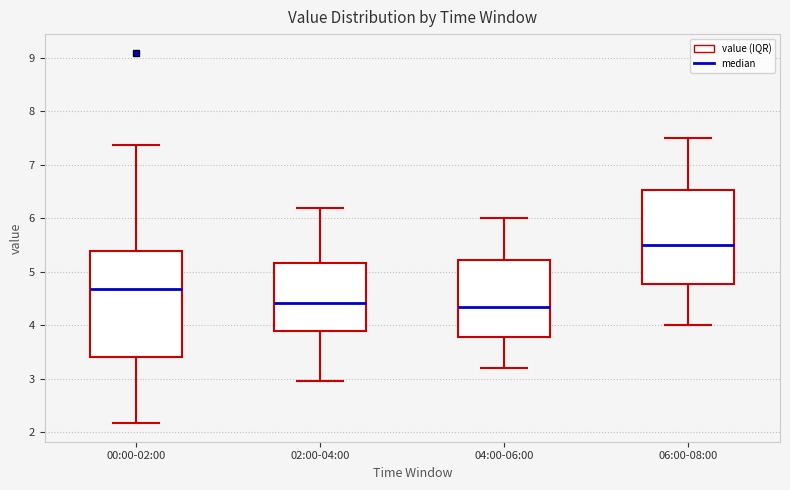

Reading left to right, read every box against the y-axis: the position of its median line, the range the box covers, and the ends of its whiskers. The values are not printed on the chart, so give them approximately, as read against the axis.

00:00-02:00: median 4.7, box 3.4 to 5.4, whiskers 2.2 to 7.4
02:00-04:00: median 4.4, box 3.9 to 5.2, whiskers 3.0 to 6.2
04:00-06:00: median 4.4, box 3.8 to 5.2, whiskers 3.2 to 6.0
06:00-08:00: median 5.5, box 4.8 to 6.5, whiskers 4.0 to 7.5